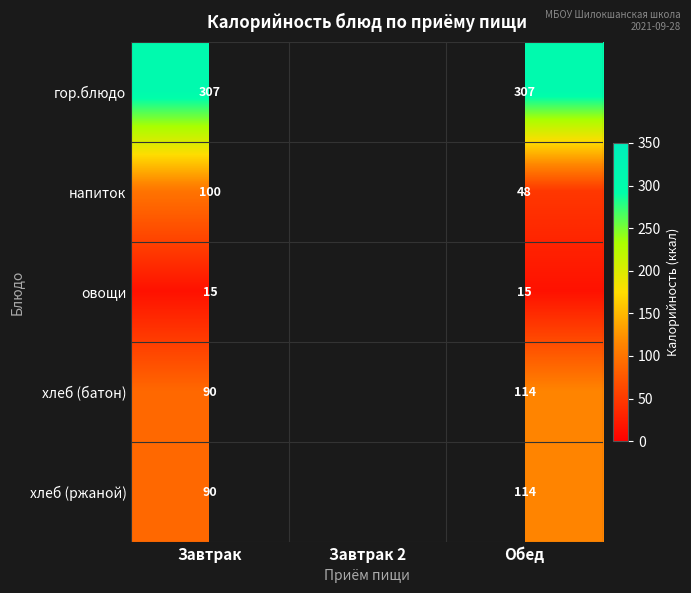

True or false: хлеб (батон) has a value of 59 at Обед.

False